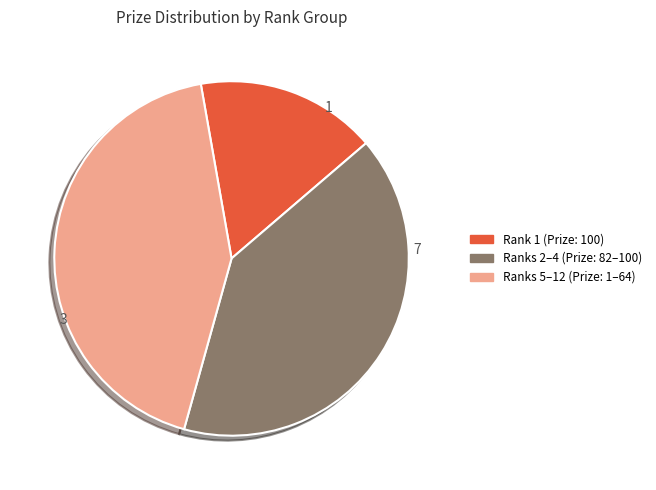

Does any single category account for the majority?

No